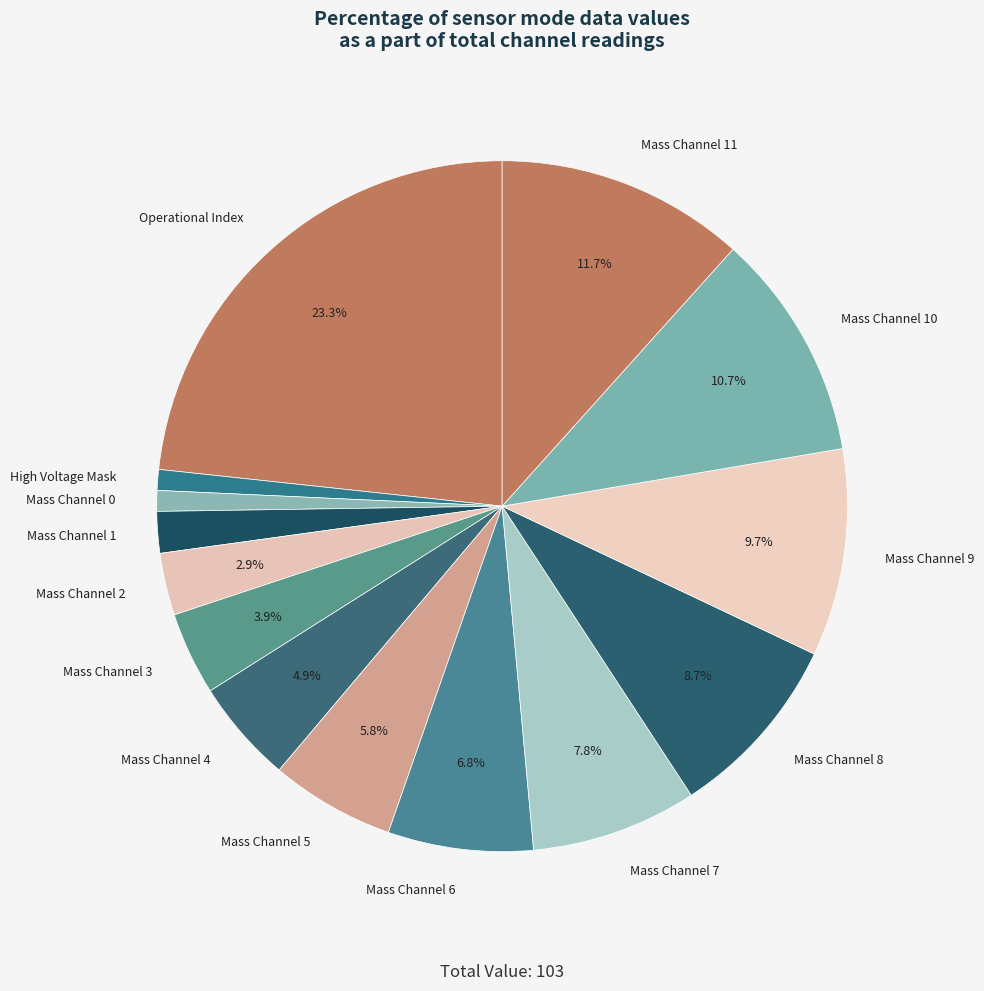

Is there any slice that represents more than half of the pie?

No